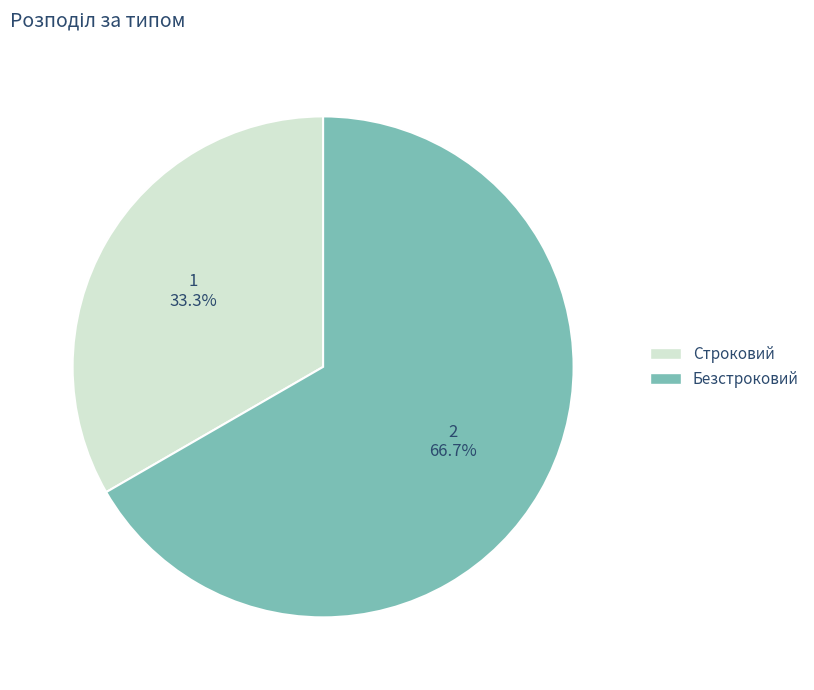

To the nearest percent, what is the difference between the largest and smallest slice percentages?

33%